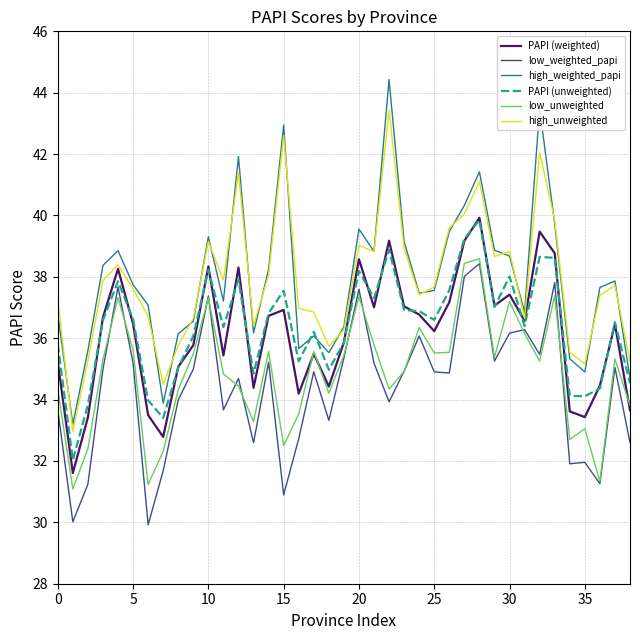

At how many categories does at least one series exceed 44?

1